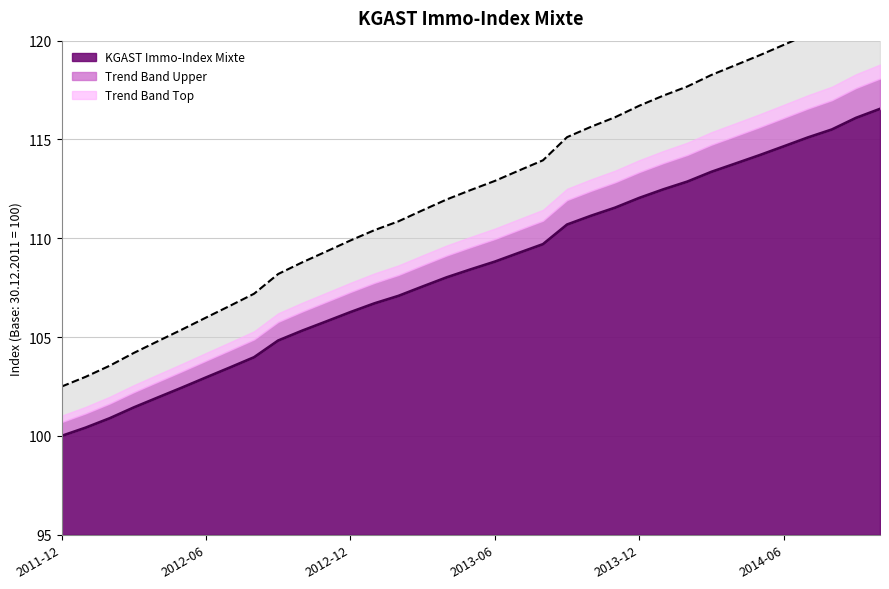

Between 2013-05 and 2013-01, which is larger?

2013-05